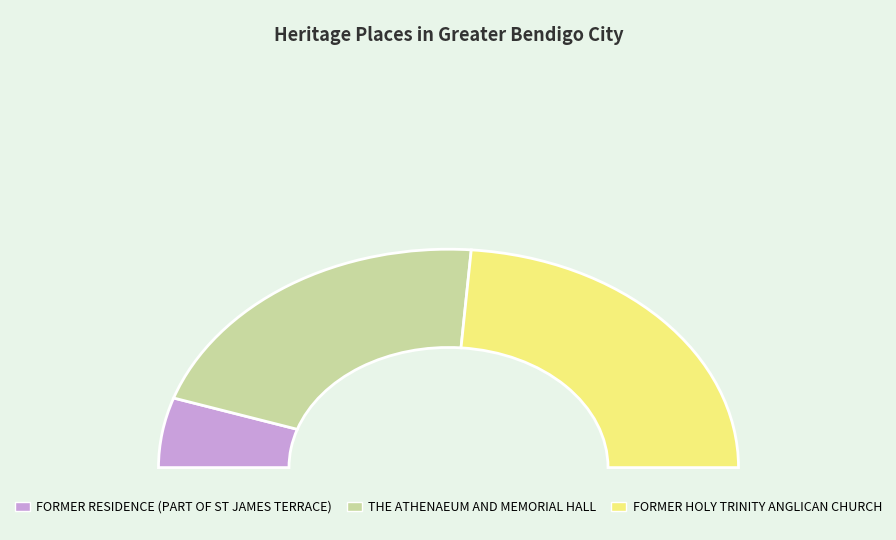

How many segments does this pie chart have?

3